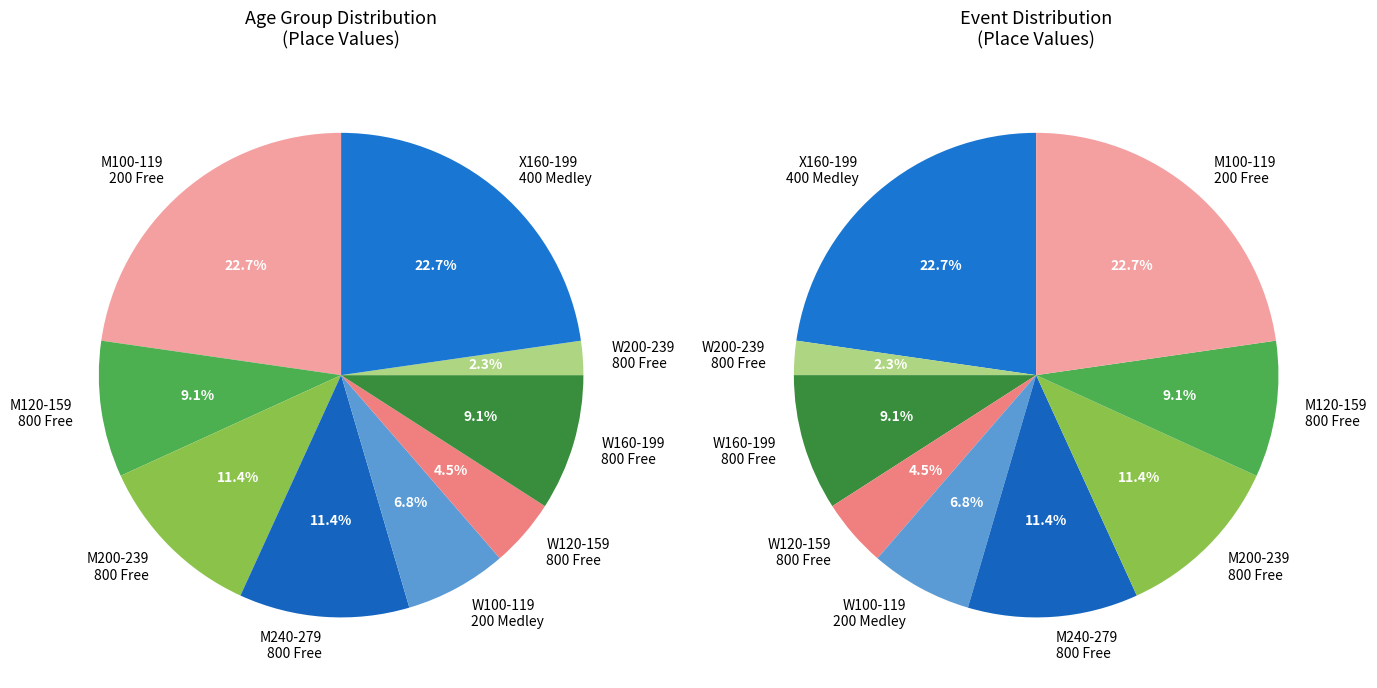

To the nearest percent, what portion does W200-239 800 Free represent?

2%